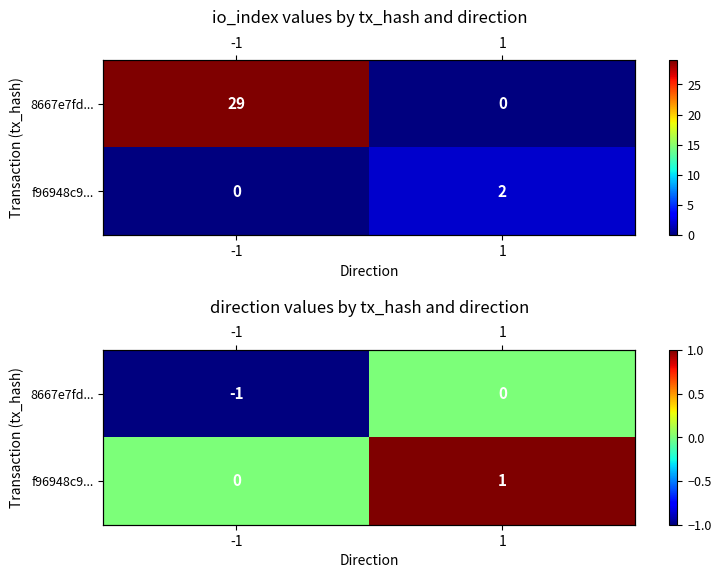

Rank the categories by f96948c9... value from lowest to highest.

-1, 1